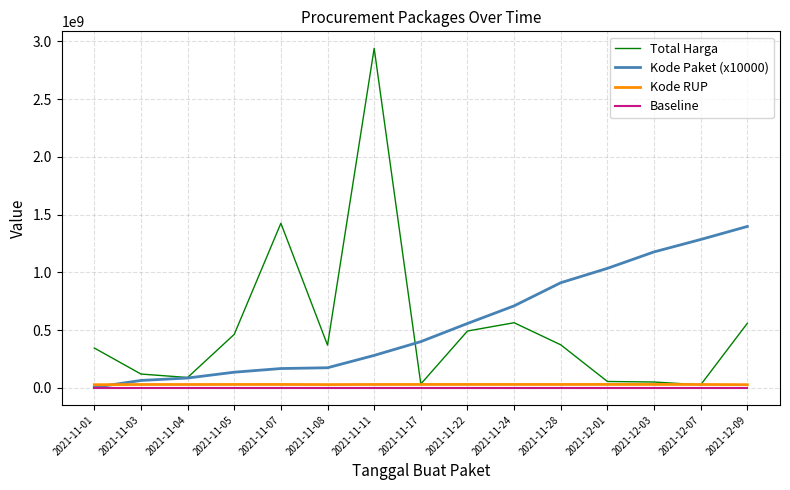

What is the average value of the Total Harga series?

527862406